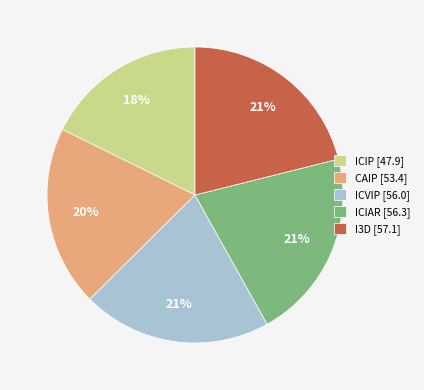

How many segments does this pie chart have?

5